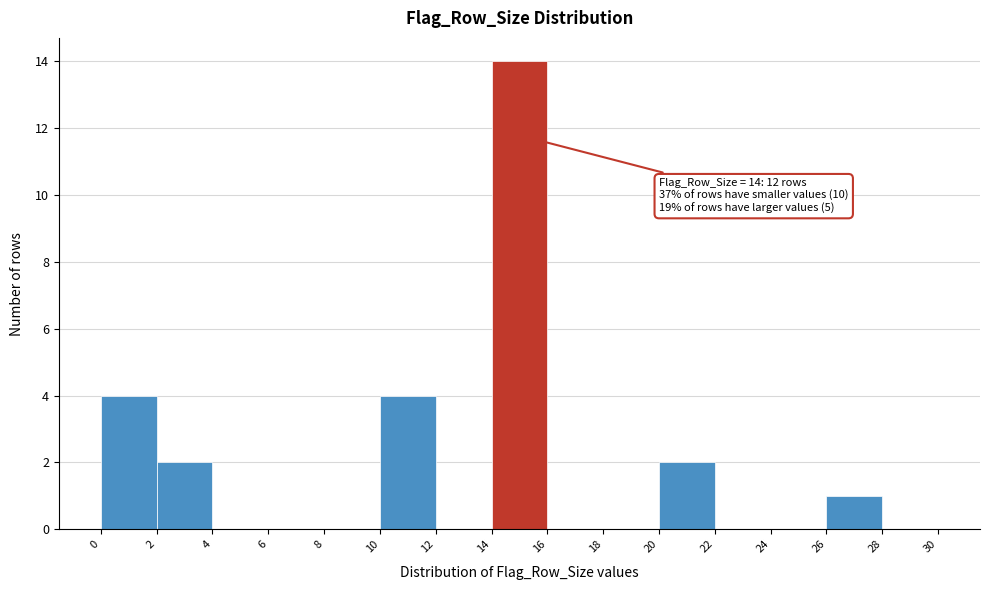

Over which range of the x-axis is the bar tallest?

14 to 16